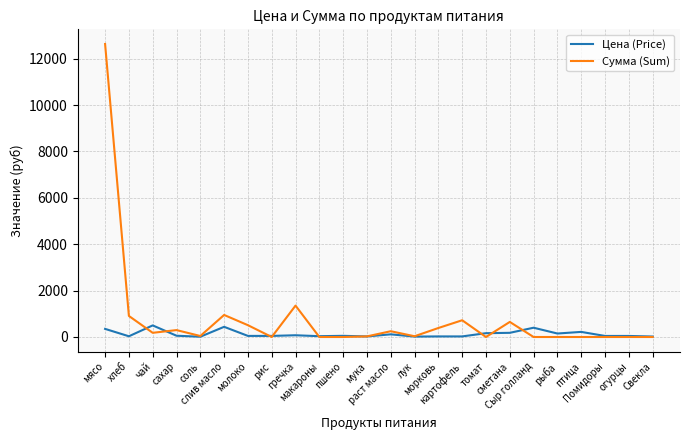

Is this an area chart (filled region under the line)?

No